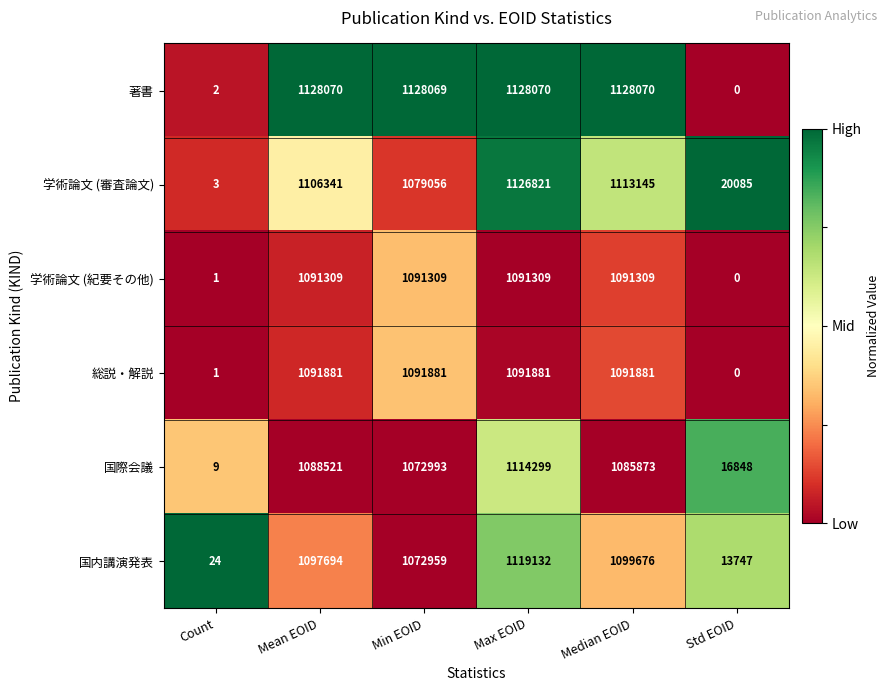

How many series are shown in this chart?

6